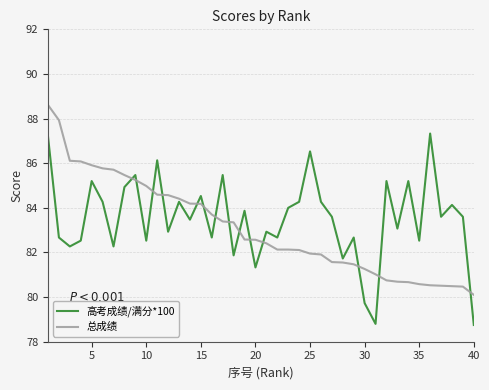

True or false: 高考成绩/满分*100 and 总成绩 cross at least once.

True